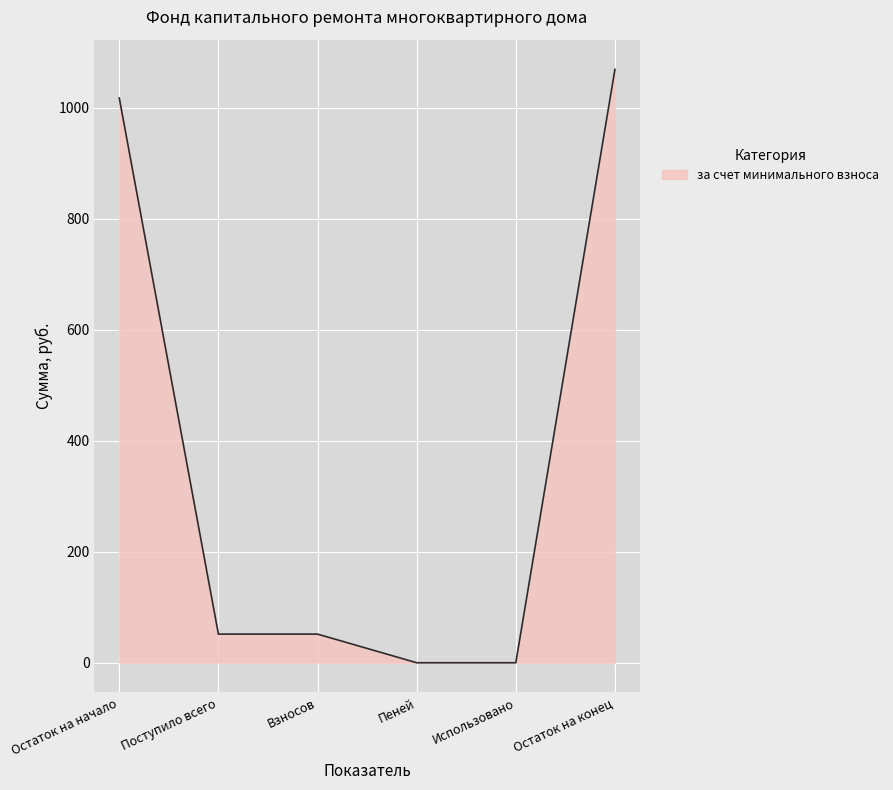

What is the difference between the maximum and minimum values?

1069.1